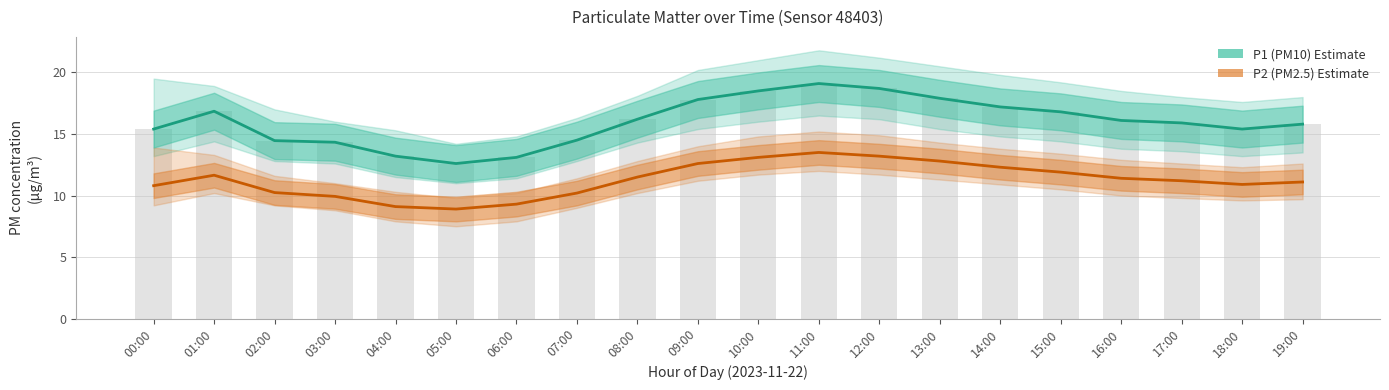

Between 01:00 and 15:00, which is larger?

01:00